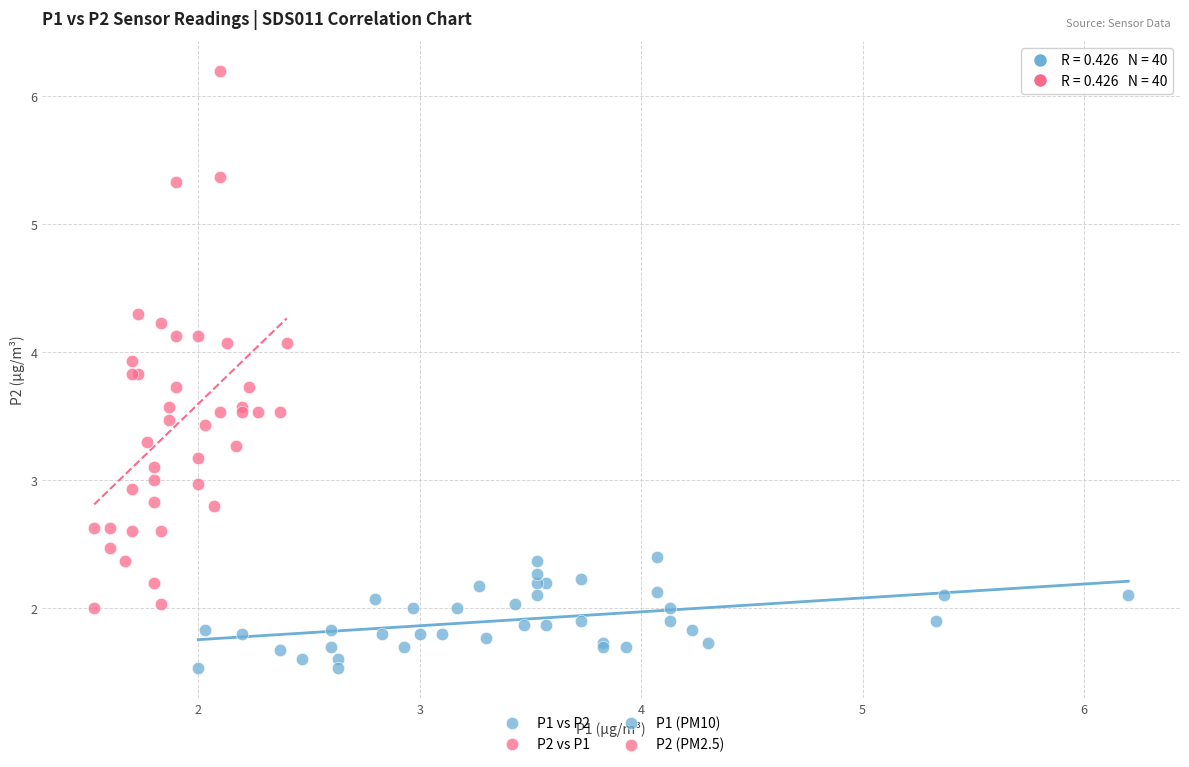

Which series has the widest spread of Y values?

P2 vs P1